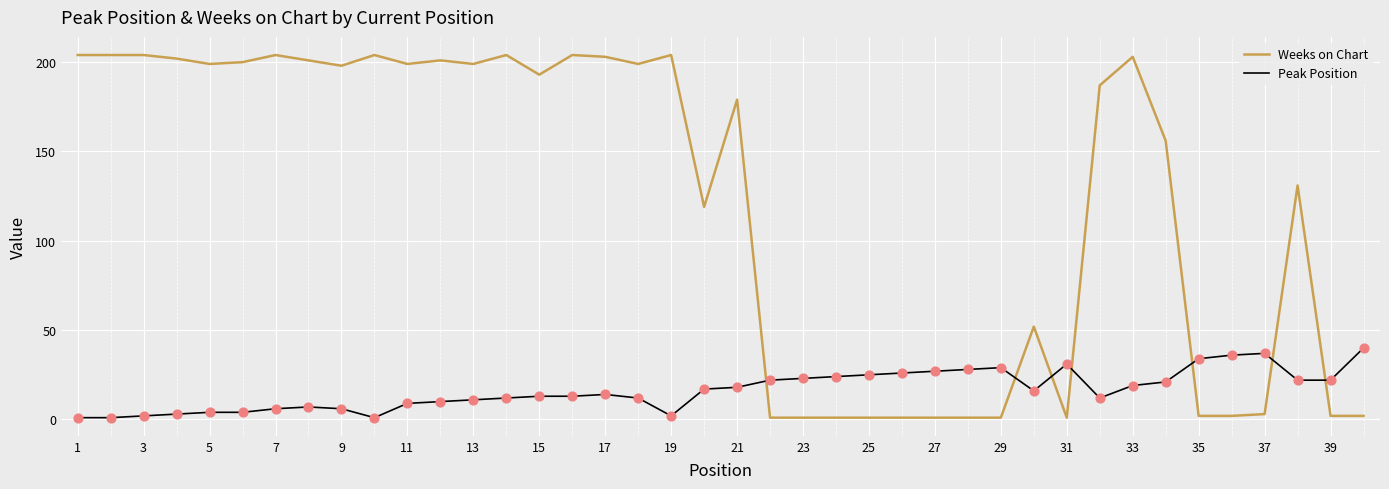

Which series has the largest total across all categories?

Weeks on Chart